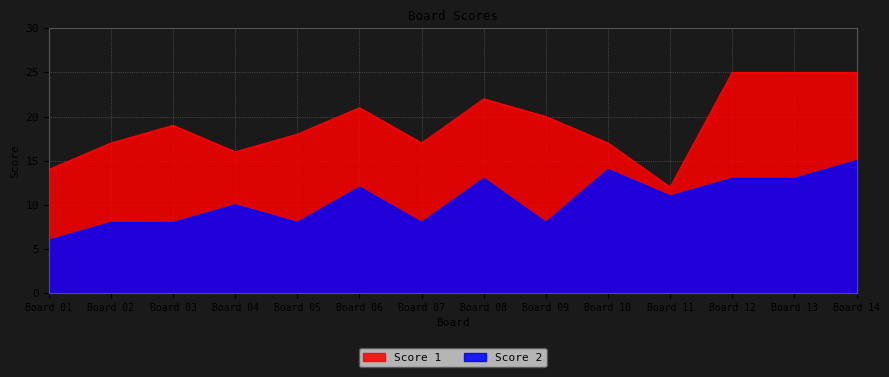

How many lines are shown in the chart?

2